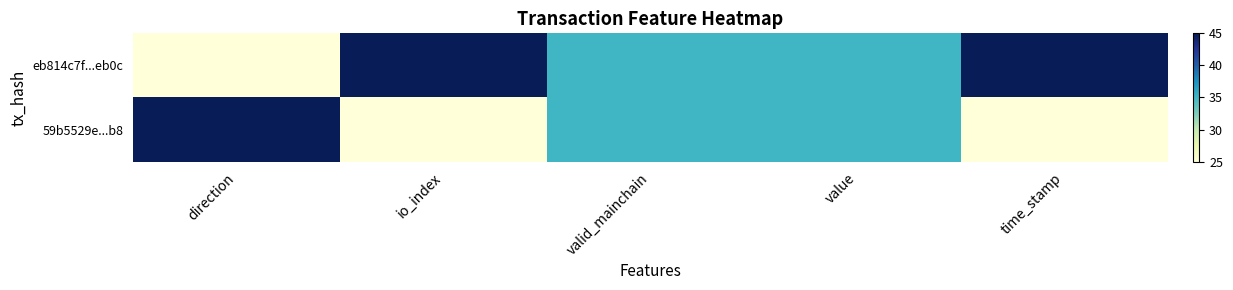

What is the total value across all series at valid_mainchain?

70